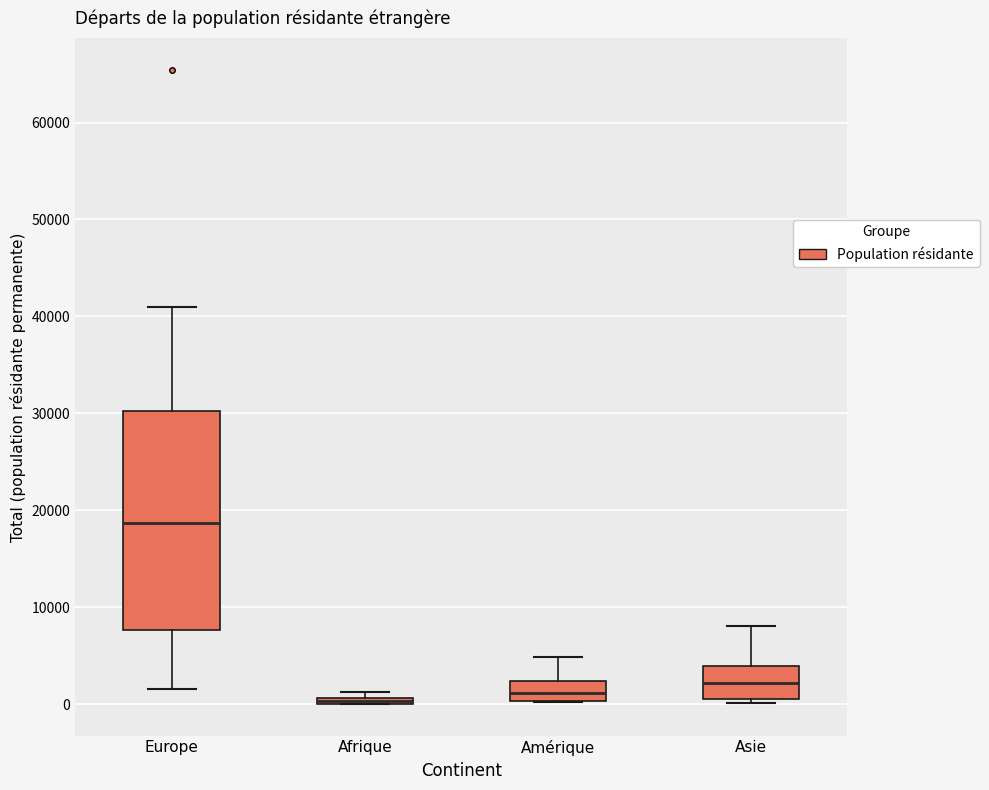

Which box is the tallest, from its lower edge to its upper edge?

Europe